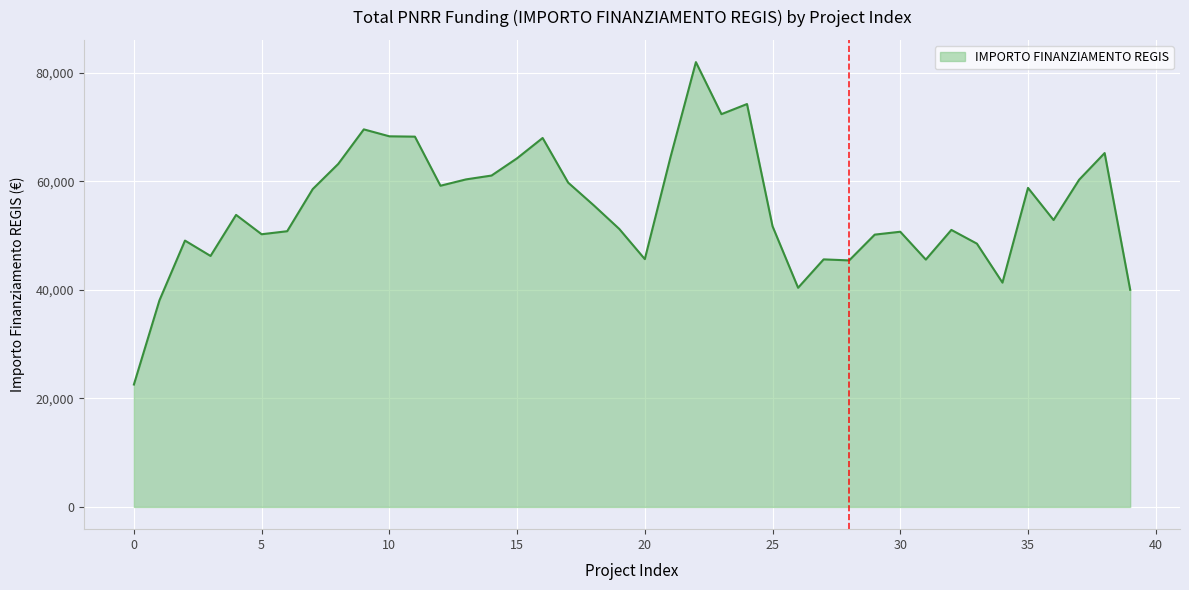

What is the minimum value shown in the chart?

22567.2